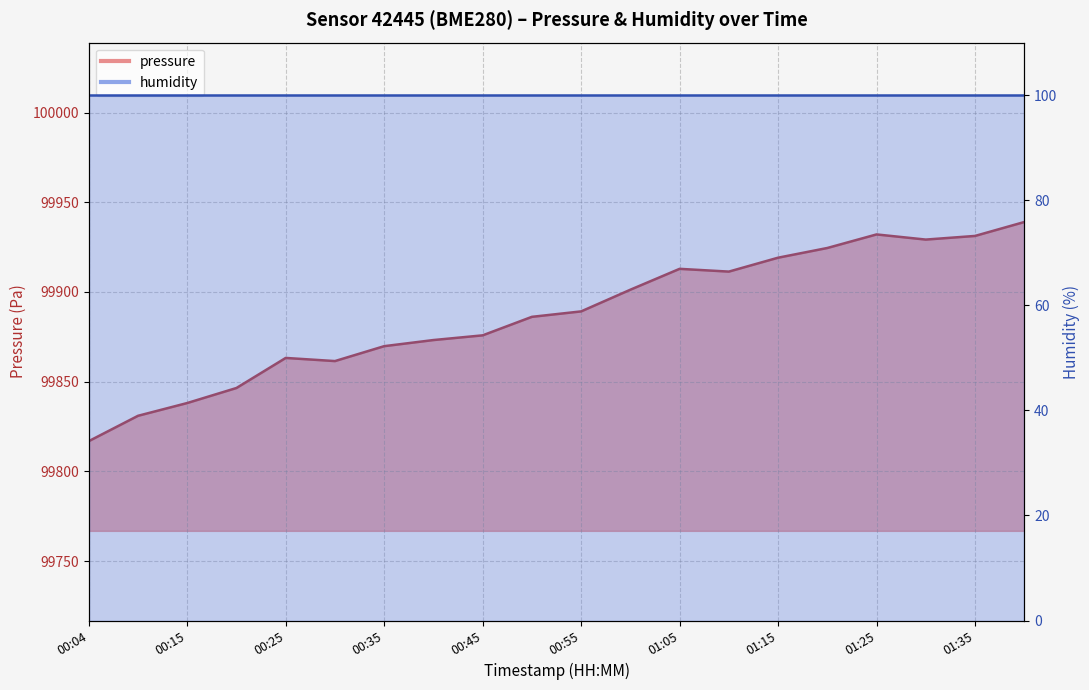

What is the label of the 17th point from the right?

00:20